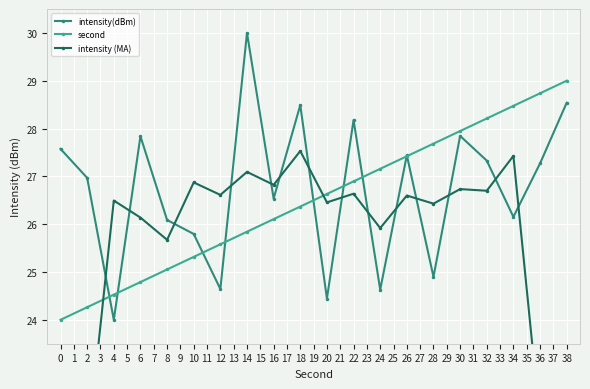

Is it true that intensity(dBm) equals 15.9 at 16?

False